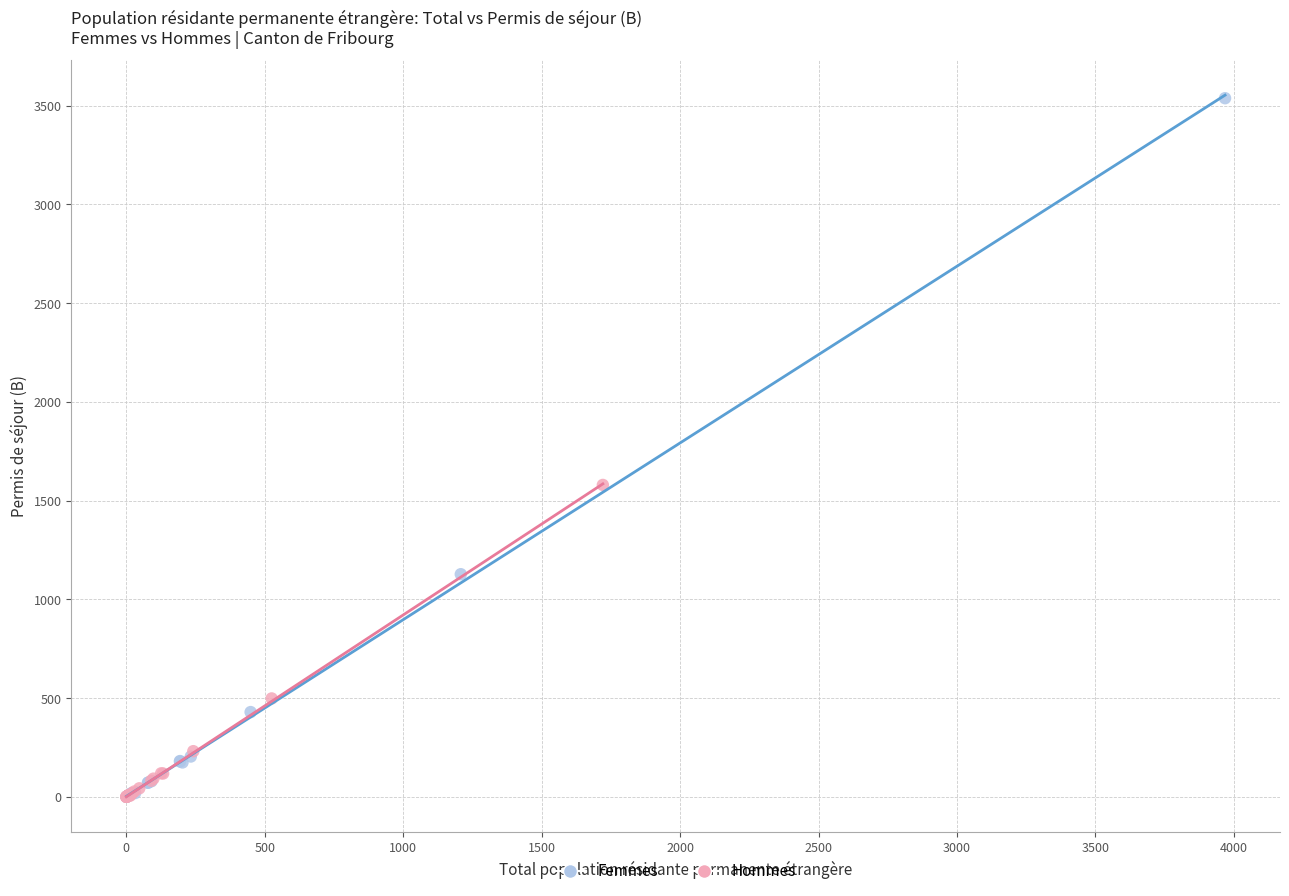

Which series reaches the maximum Y coordinate?

Femmes